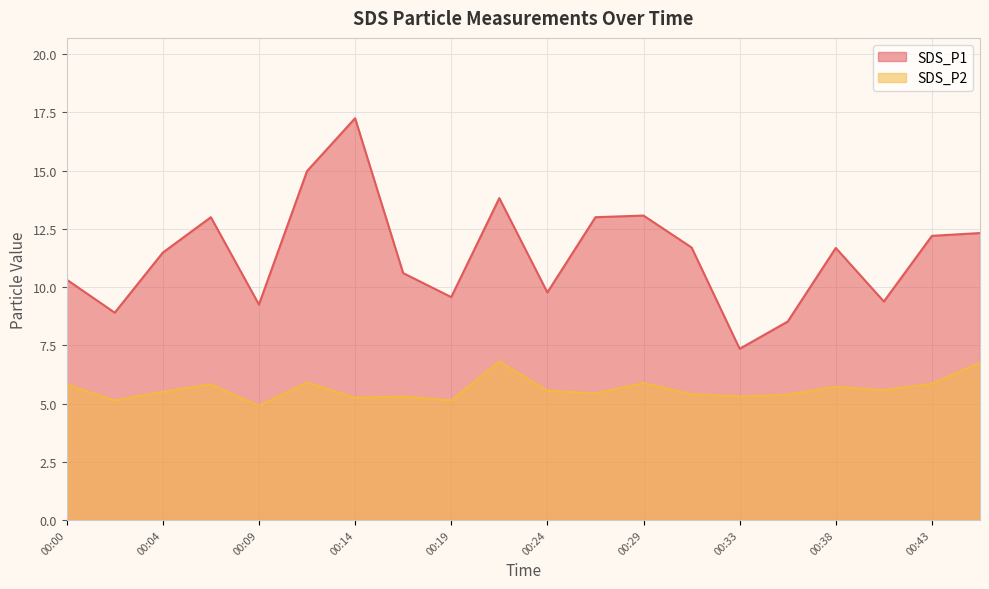

Rank the categories by SDS_P1 value from highest to lowest.

00:14, 00:12, 00:21, 00:29, 00:07, 00:26, 00:46, 00:43, 00:31, 00:38, 00:04, 00:17, 00:00, 00:24, 00:19, 00:41, 00:09, 00:02, 00:36, 00:33